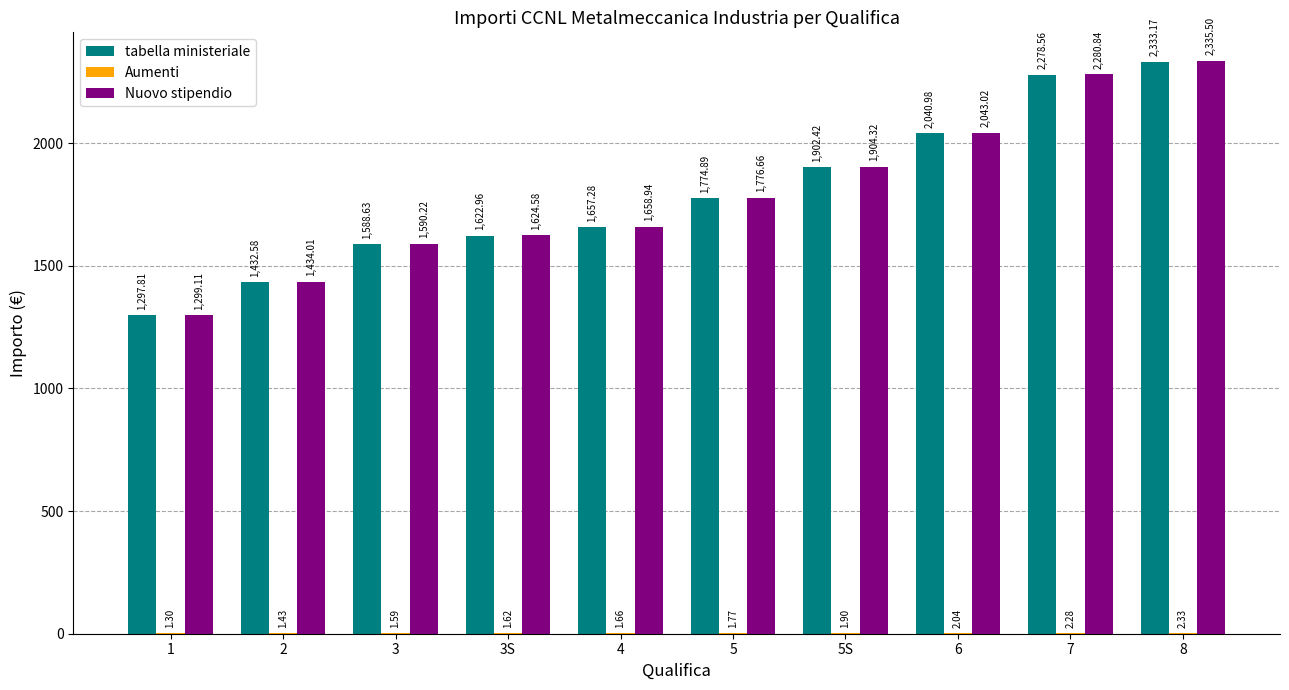

Which series has the largest total across all categories?

Nuovo stipendio